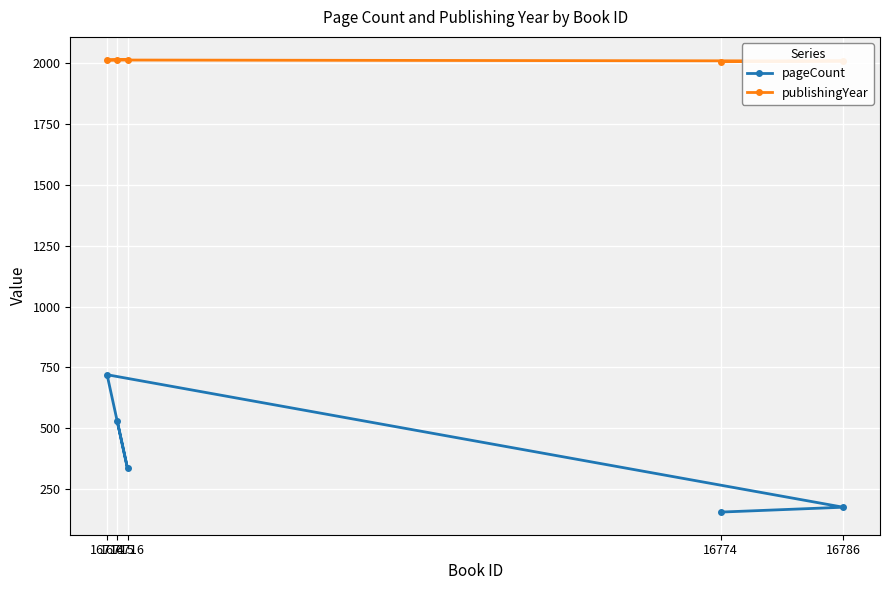

At which label does publishingYear reach its minimum?

16774